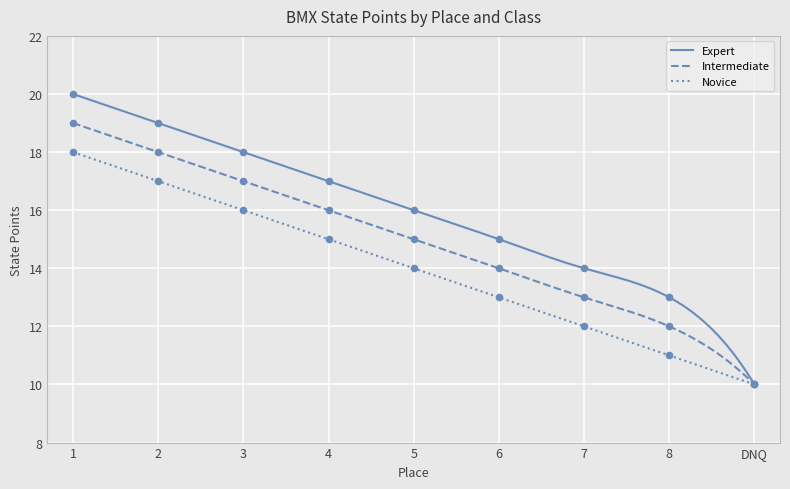

What are all the series names shown in the legend?

Expert, Intermediate, Novice